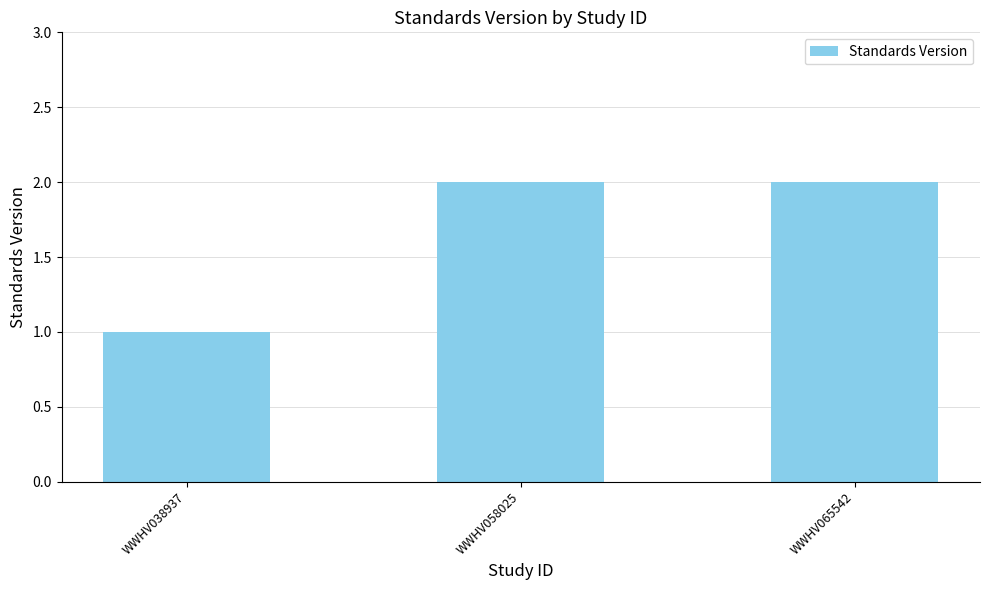

What is the minimum value shown in the chart?

1